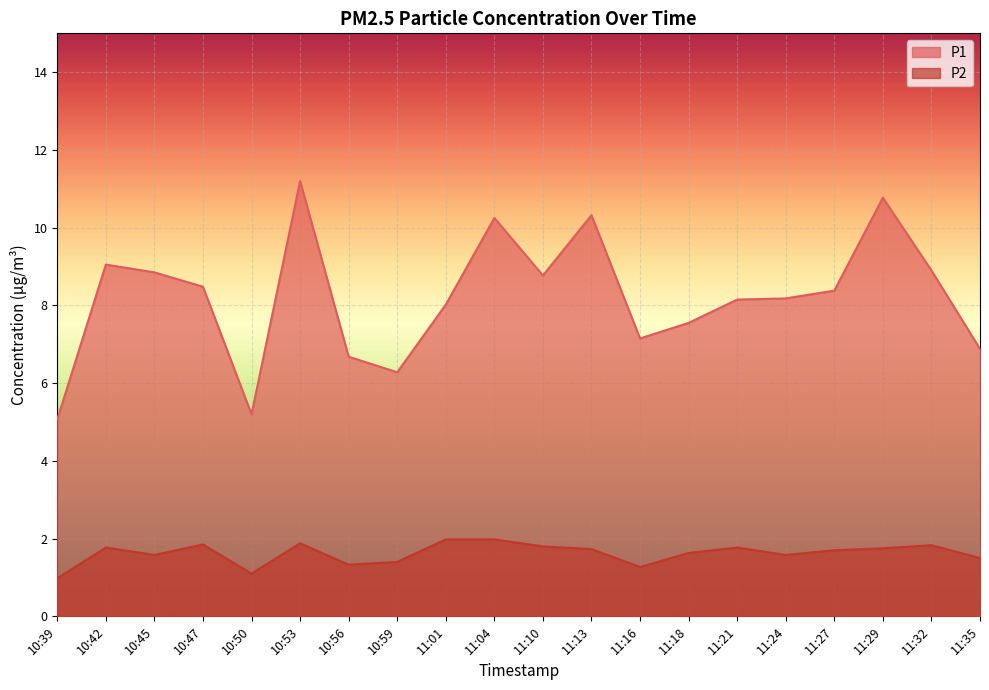

At which category does P1 reach its first local peak?

10:42